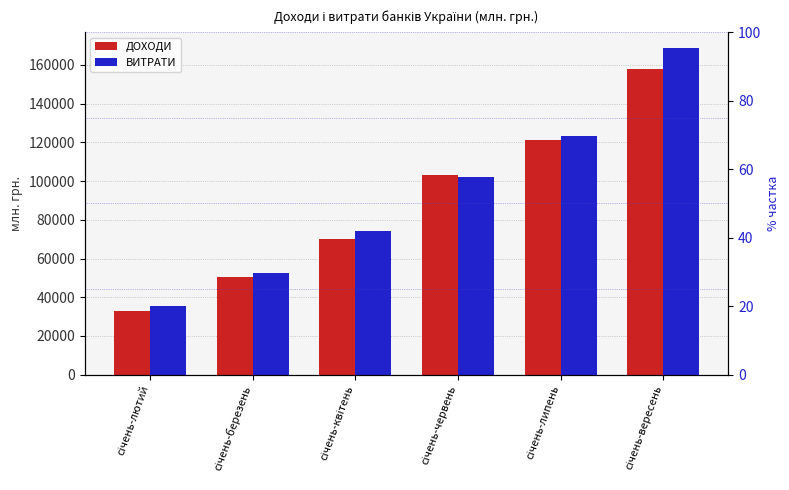

What is the difference between the maximum and minimum values in the ДОХОДИ series?

124809